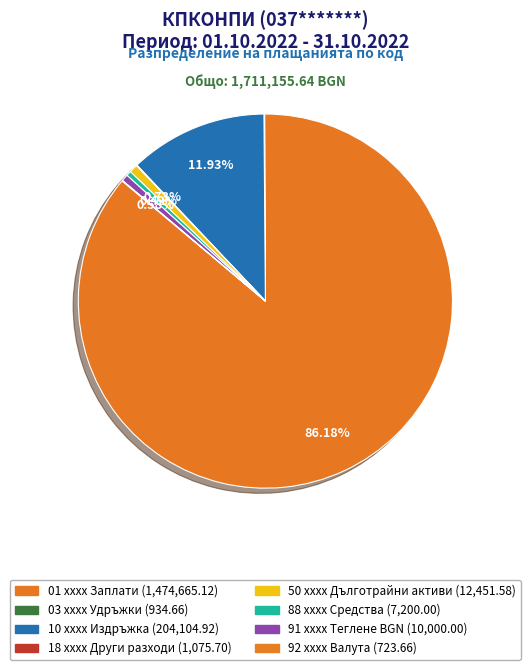

Is it true that 01 xxxx Заплати is 79% of the pie?

False